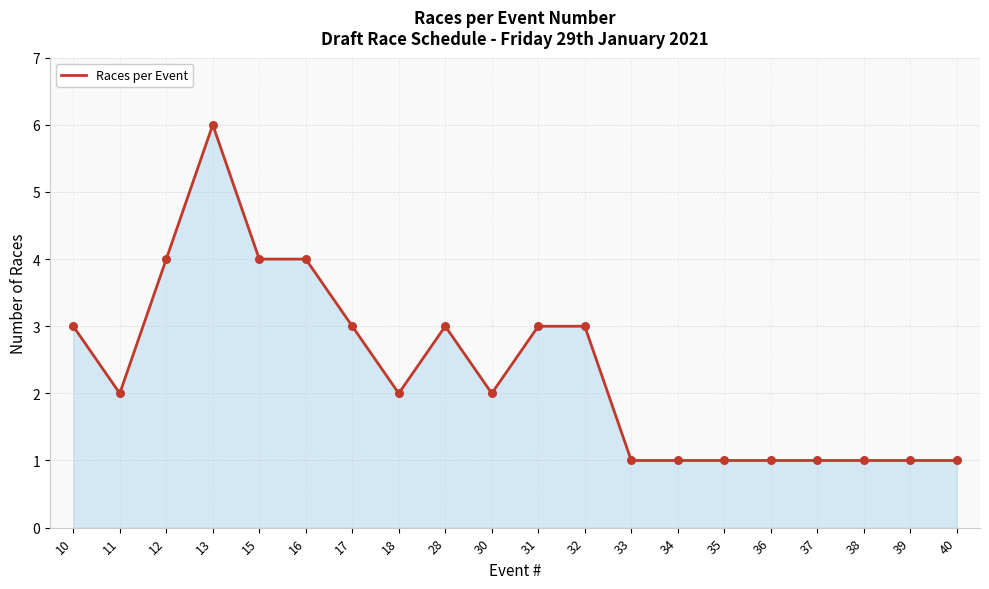

Which has a higher value, 15 or 17?

15